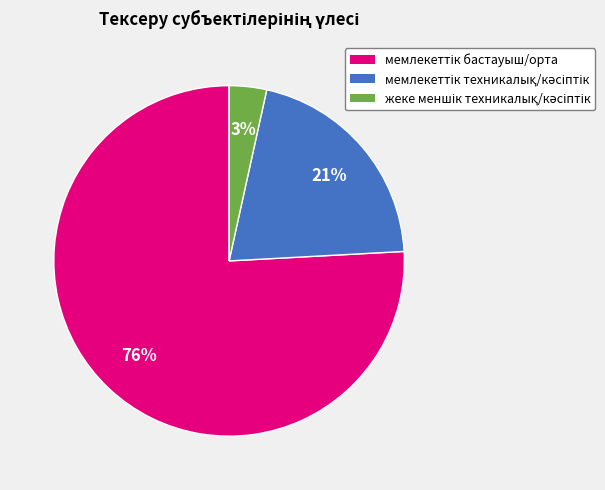

Count the number of slices in the pie.

3